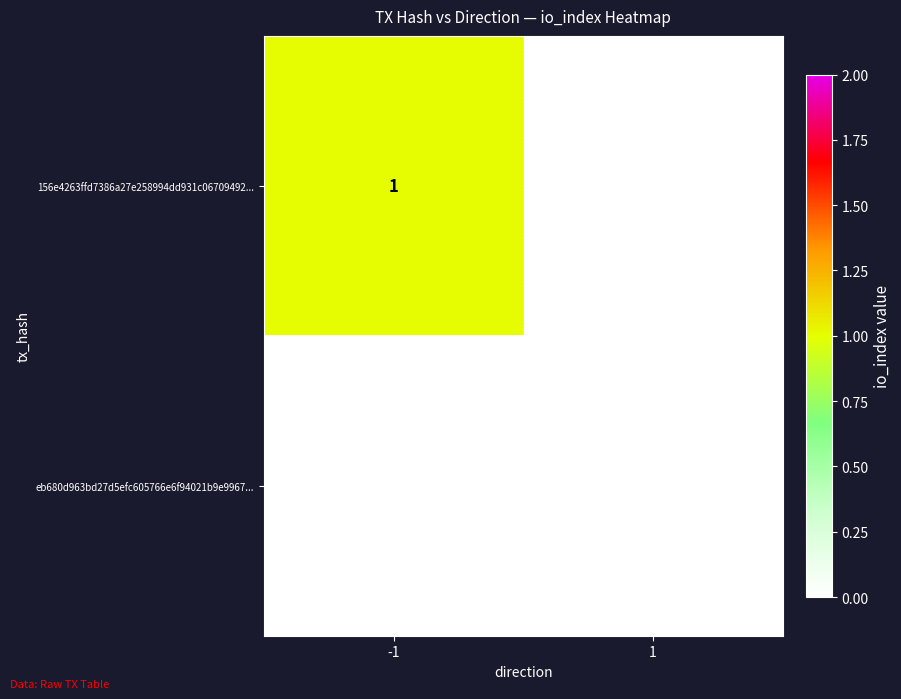

Reading left to right, what are all the values shown in this chart?

156e4263ffd7386a27e258994dd931c06709492...: -1=1	1=0
eb680d963bd27d5efc605766e6f94021b9e9967...: -1=0	1=0